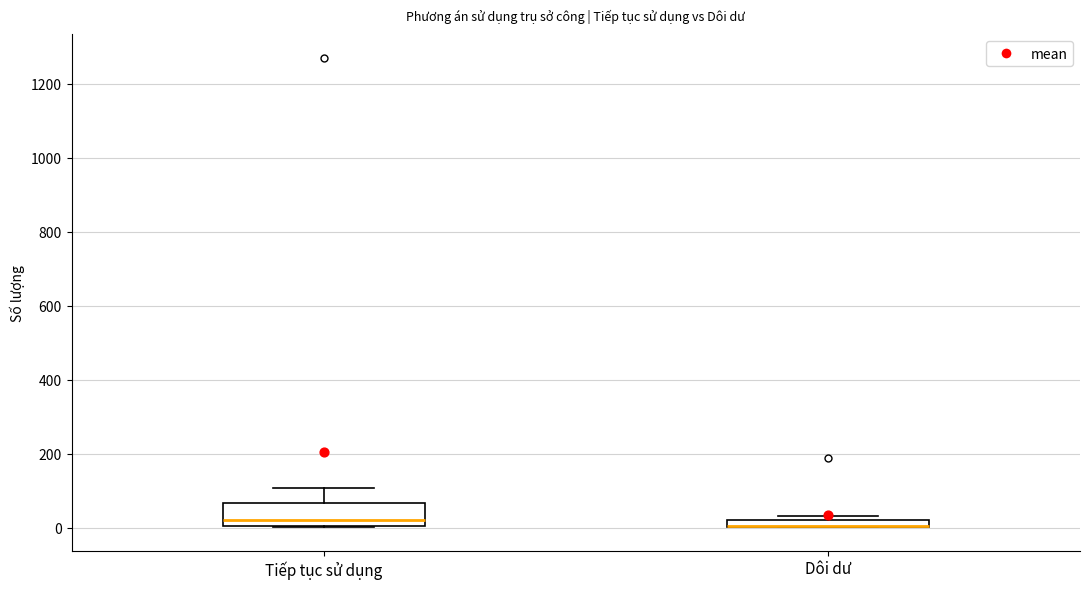

Where is the lower edge of the box for Dôi dư on the y-axis? The values are not printed on the chart, so give them approximately, as read against the axis.

0